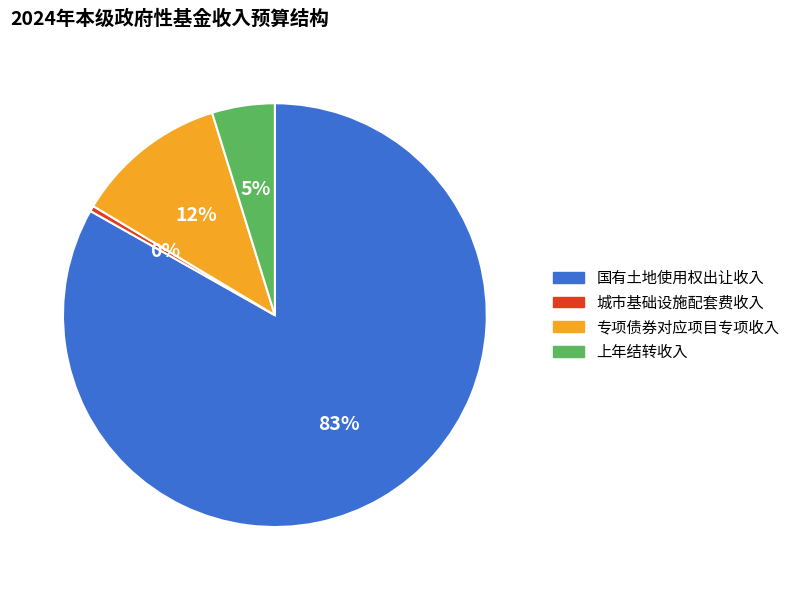

Between 国有土地使用权出让收入 and 城市基础设施配套费收入, which is larger?

国有土地使用权出让收入